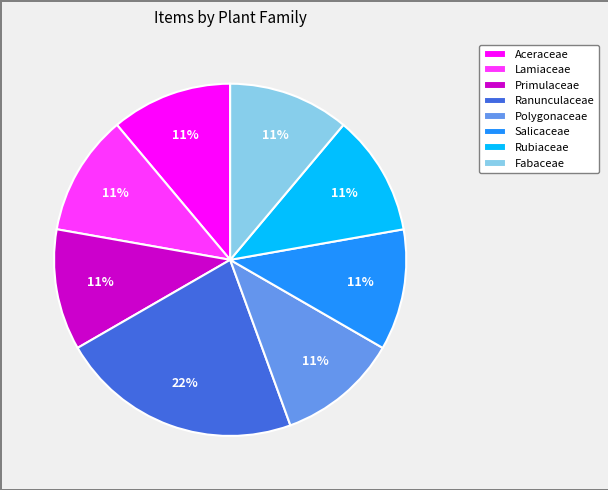

Is it true that Salicaceae is 11% of the pie?

True